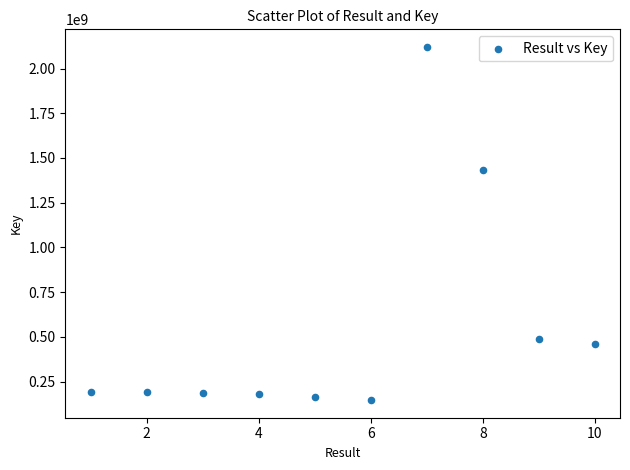

What Y value in the scatter plot is closest to 1133359712?

1433460237